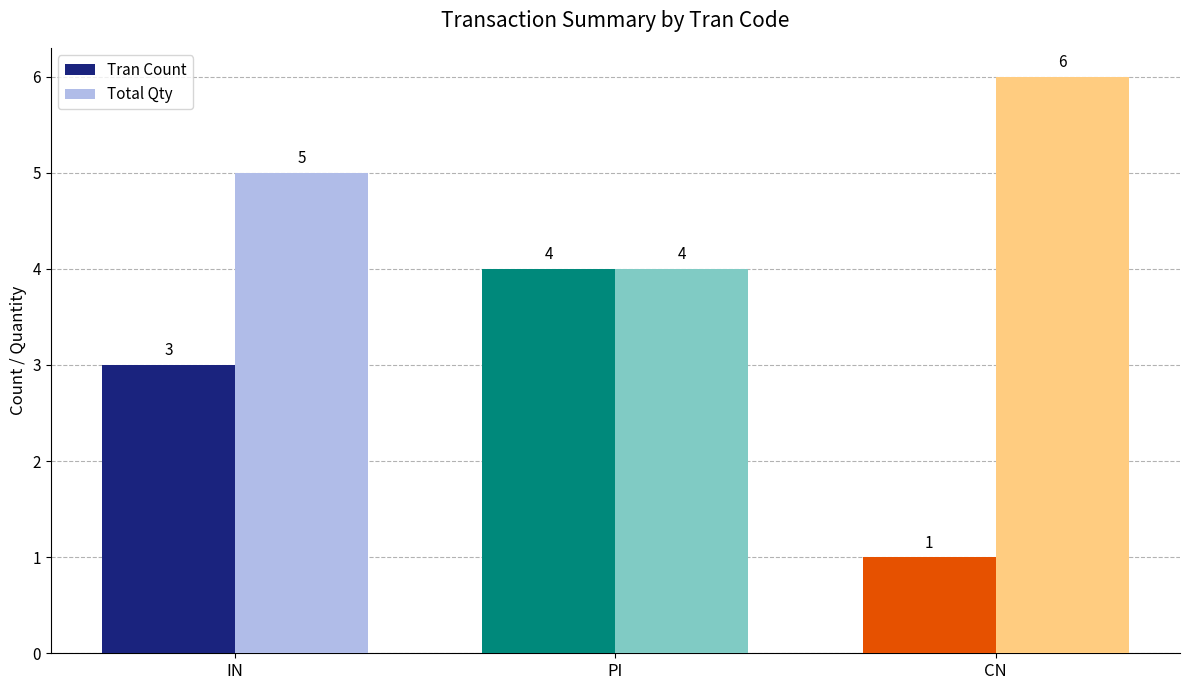

What value does the Total Qty series have at PI?

4